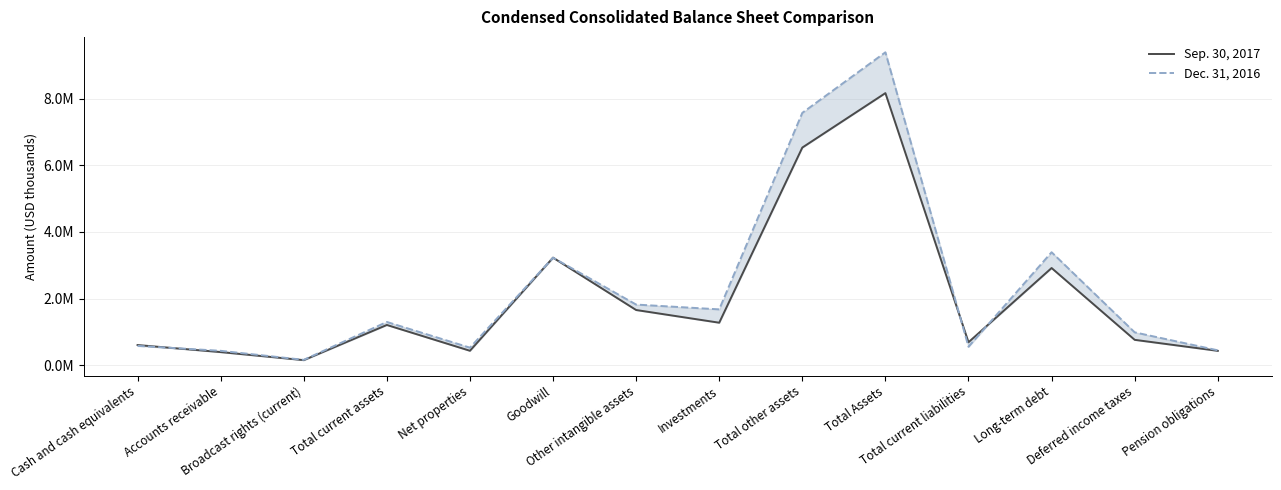

What is the label of the 6th point from the right?

Total other assets